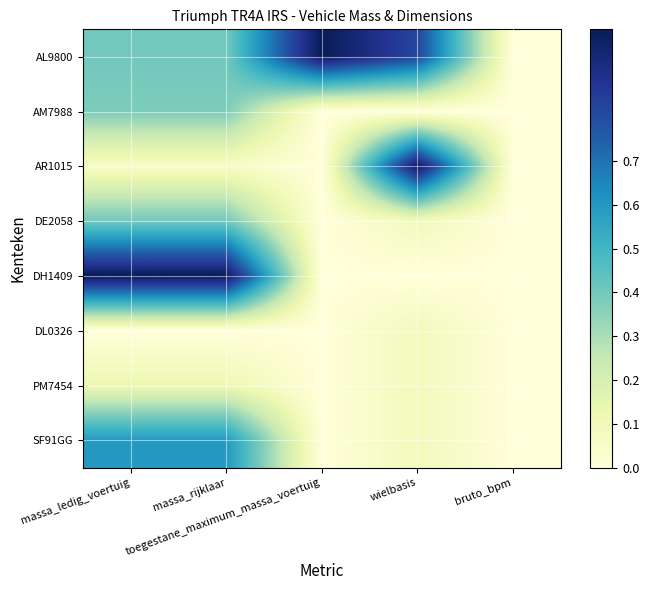

Which series has the largest total across all categories?

AL9800